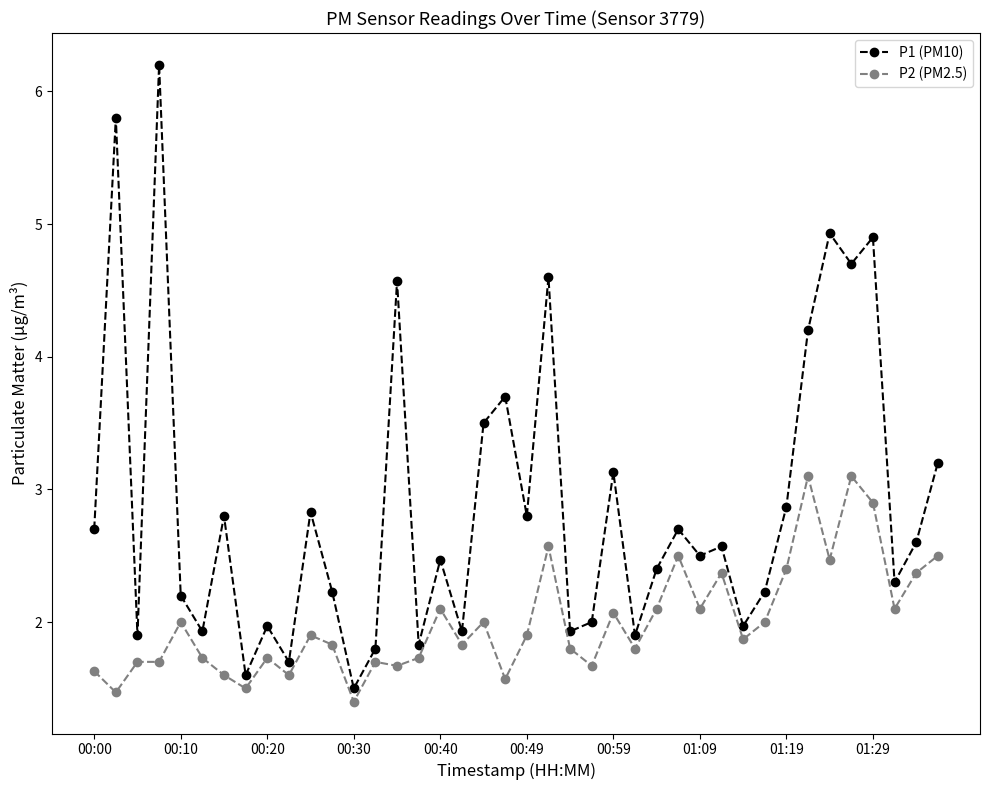

Which series has the largest total across all categories?

P1 (PM10)